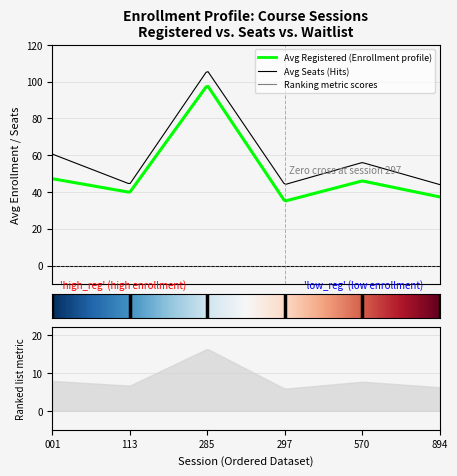

How many series are shown in this chart?

3